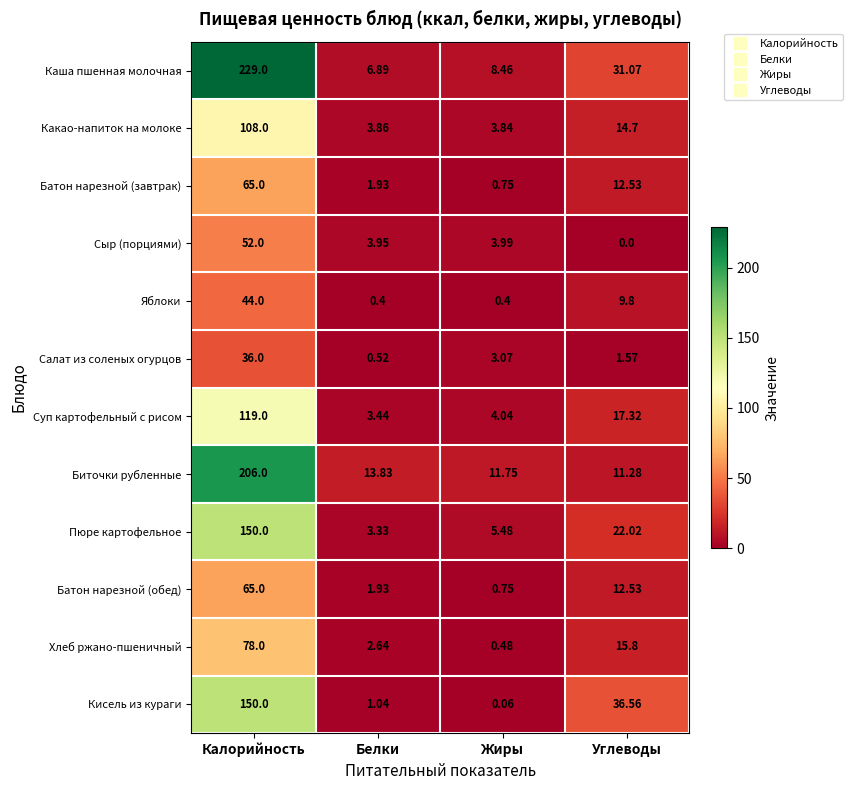

At how many categories does at least one series exceed 13?

3